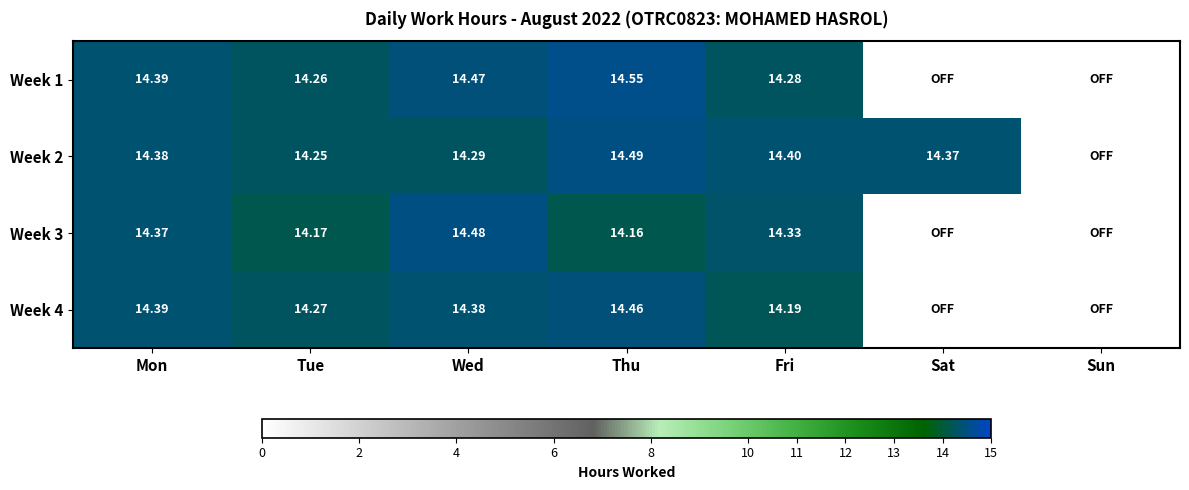

List the labels in order of Week 2 value, smallest first.

Sun, Tue, Wed, Sat, Mon, Fri, Thu